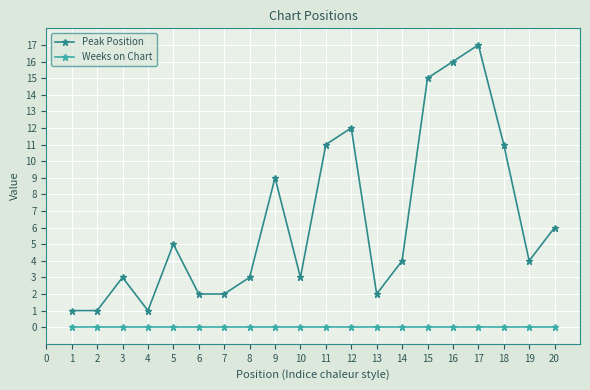

At which label does Peak Position first exceed 4?

5